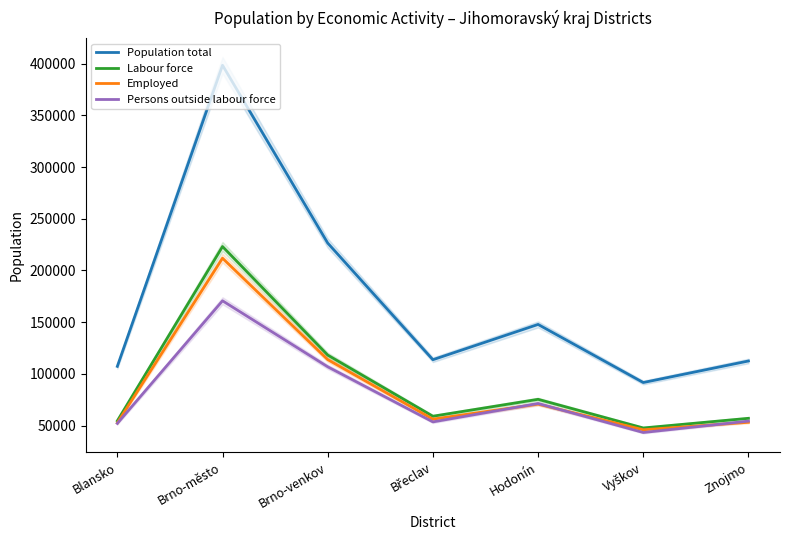

Does the chart display data point markers on the line(s)?

No